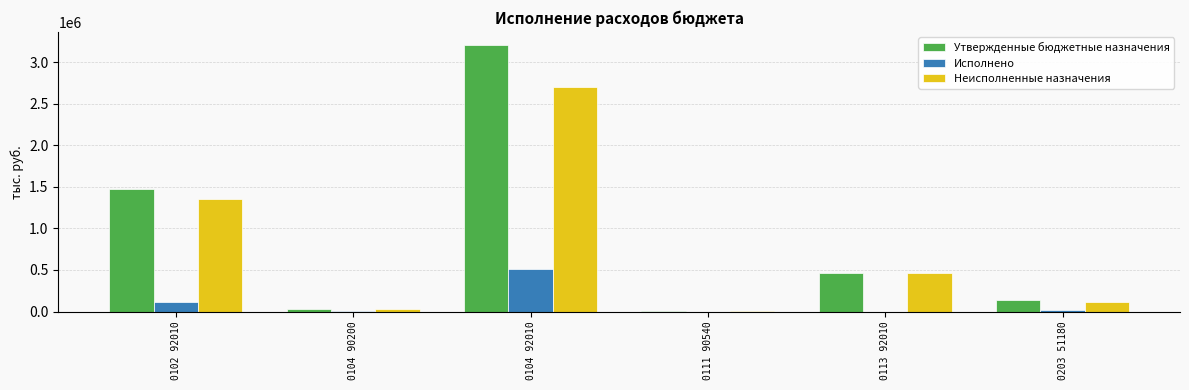

Where is Утвержденные бюджетные назначения nearest to the value 1605229?

0102 92010